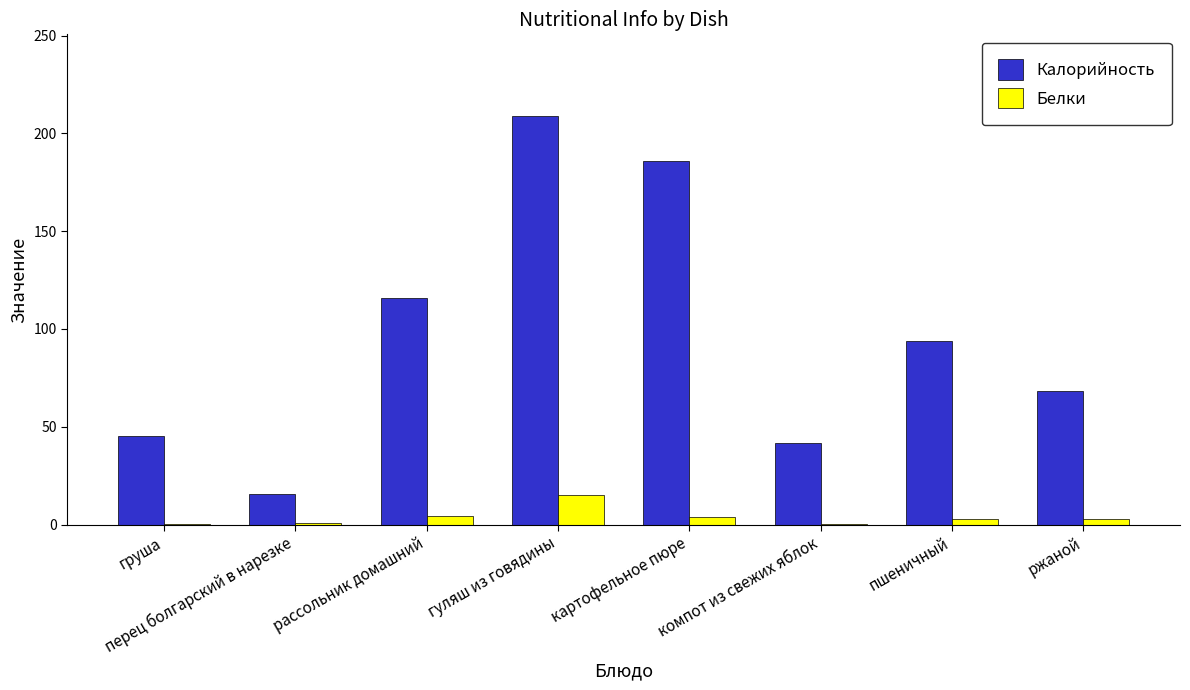

Which category has the highest value in the Калорийность series?

гуляш из говядины